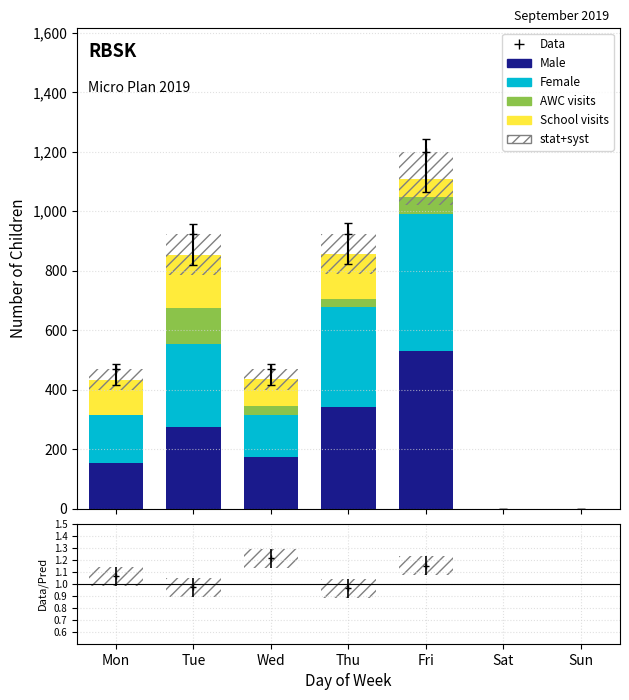

Between Tue and Fri, which is larger?

Fri